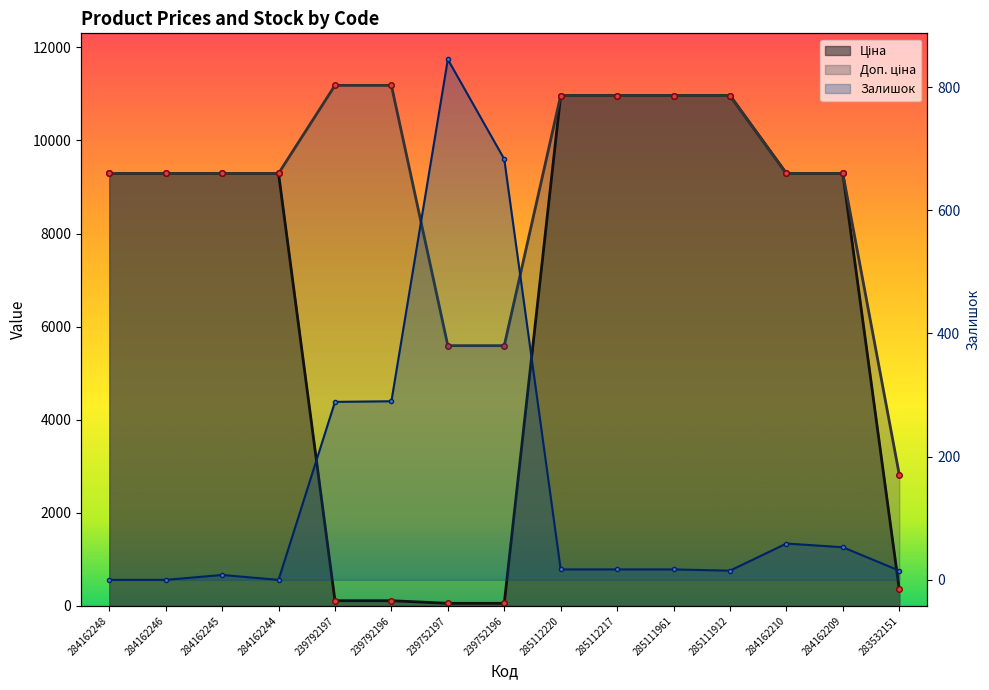

How many lines are shown in the chart?

3